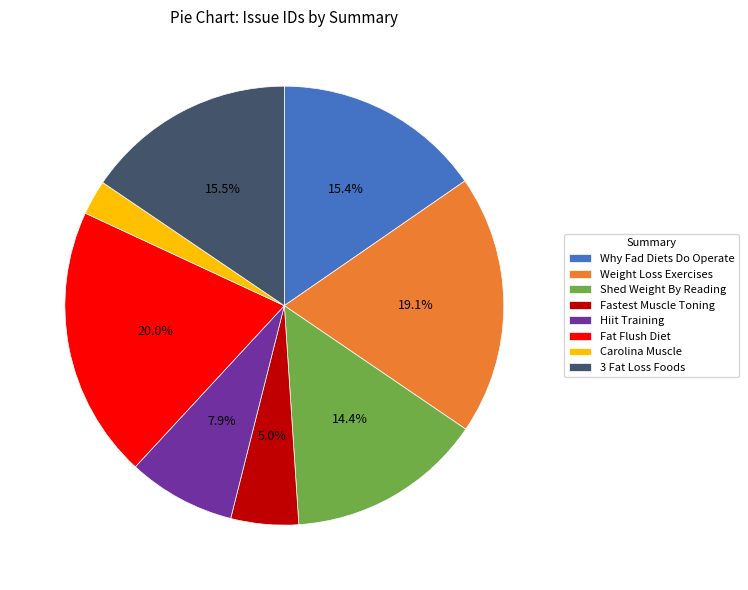

To the nearest percent, what is the difference between the largest and smallest slice percentages?

17%